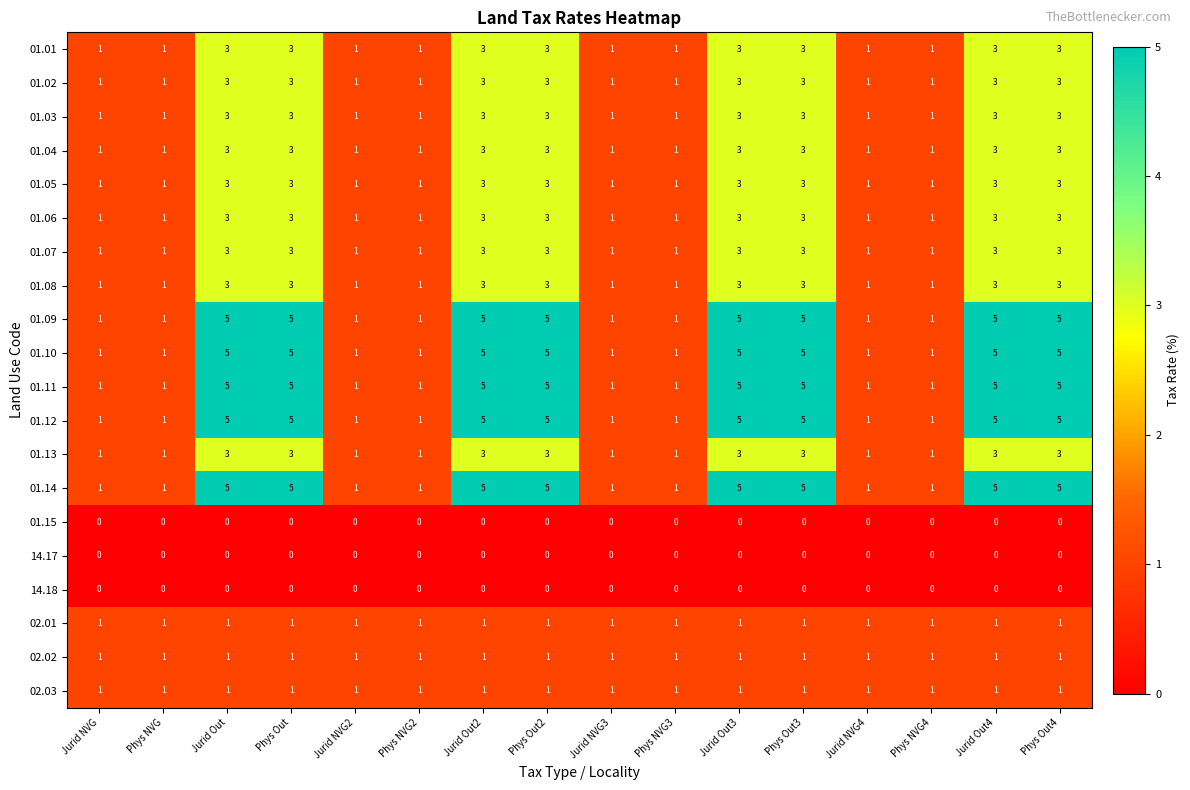

The value of 01.05 at Jurid Out4 is 5. True or false?

False